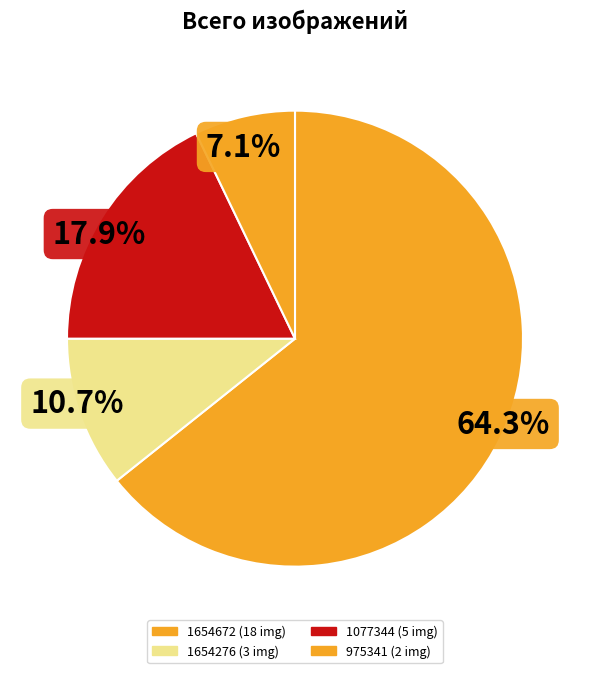

Count the number of slices in the pie.

4